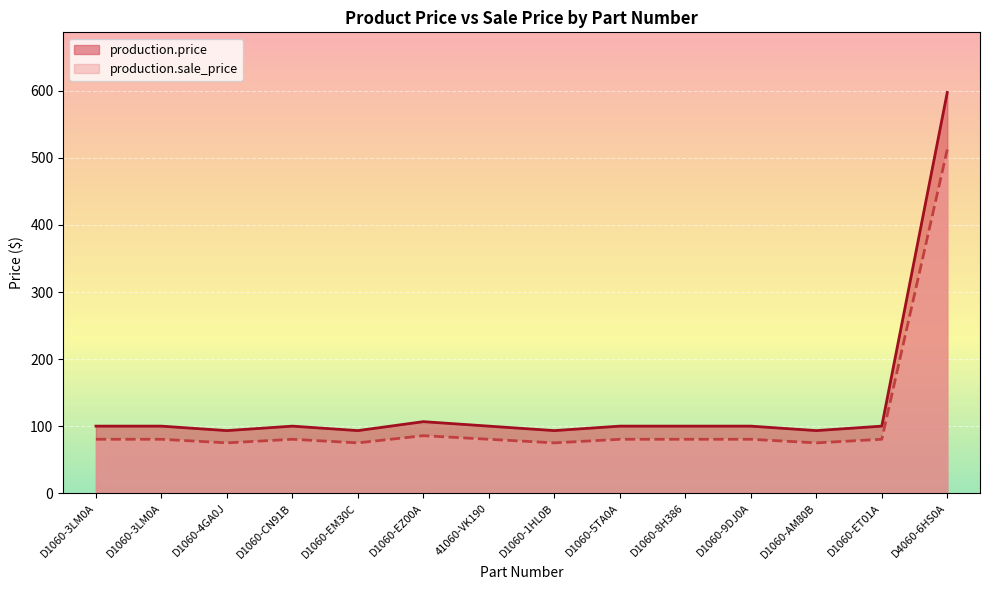

How many values in the production.price series are below 100?

4